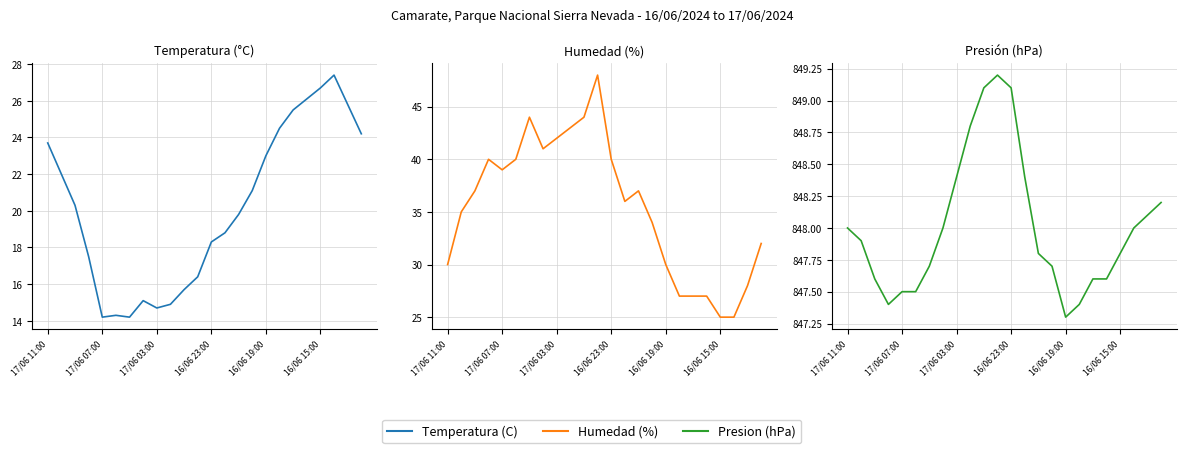

What is the maximum value shown in the chart?

849.2